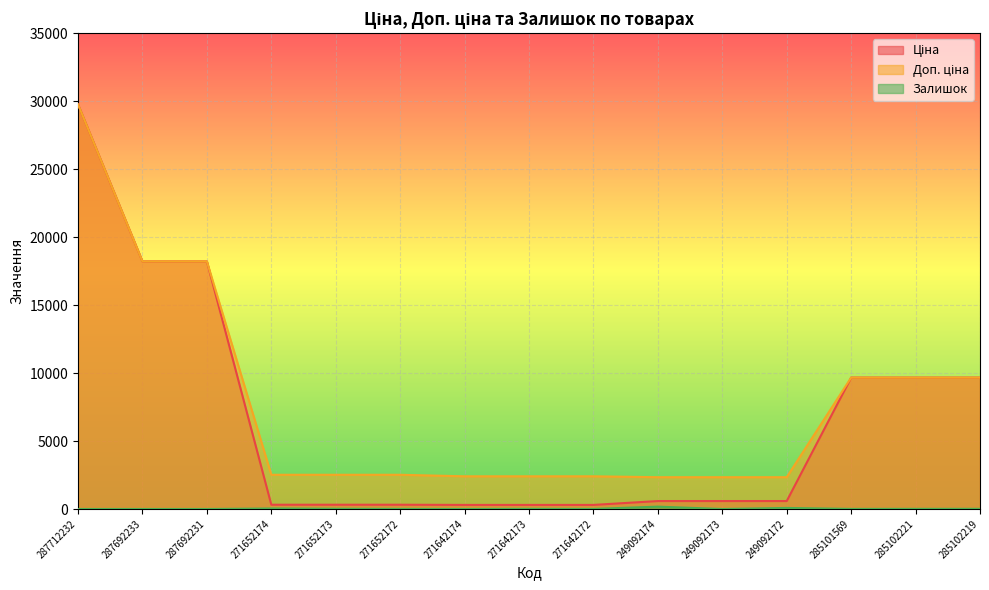

Count the number of data series in this chart.

3